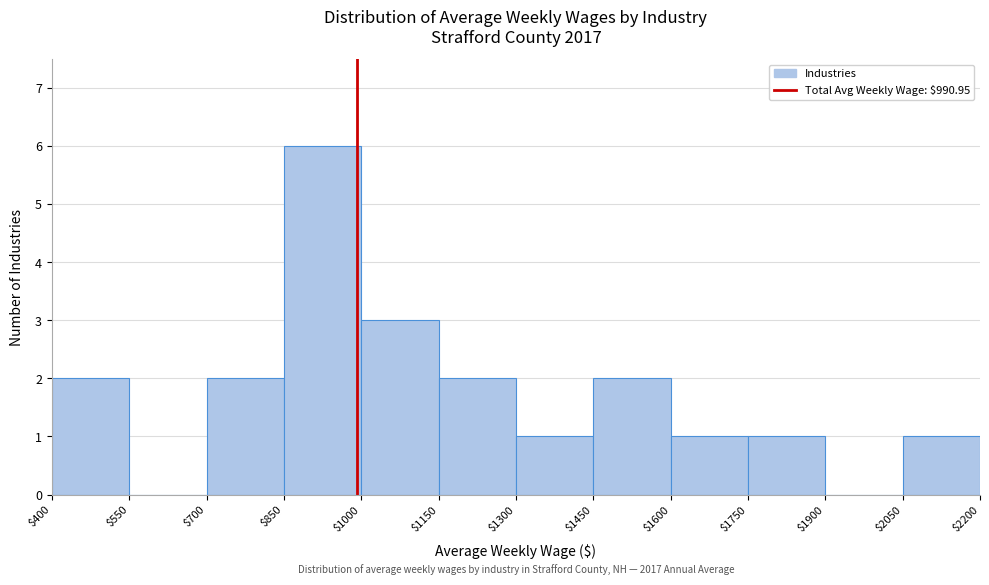

Over which range of the x-axis is the bar tallest?

$850 to $1000